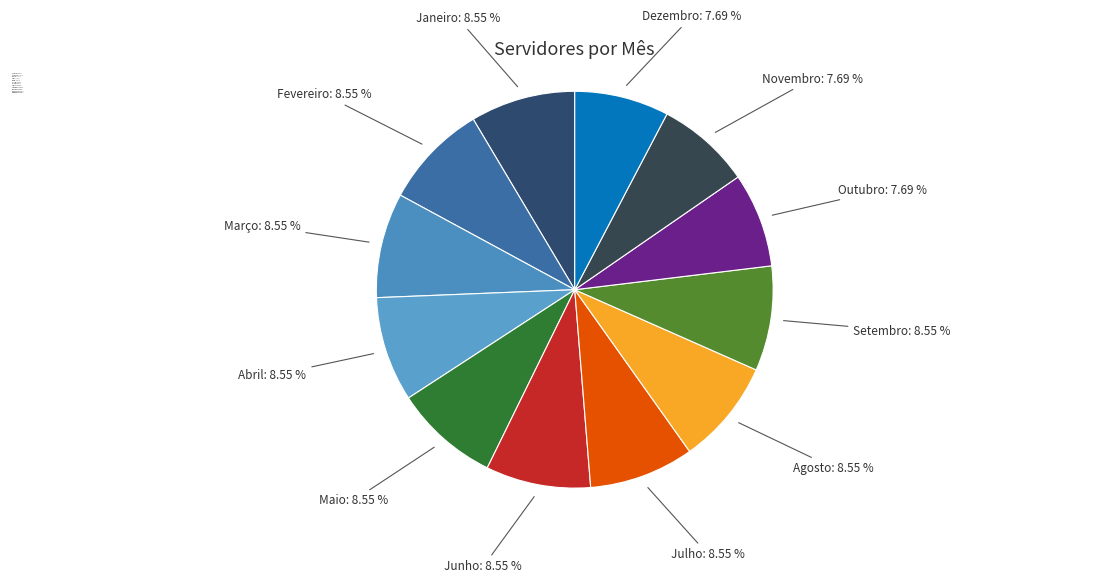

What percentage is the Janeiro slice, to the nearest percent?

9%